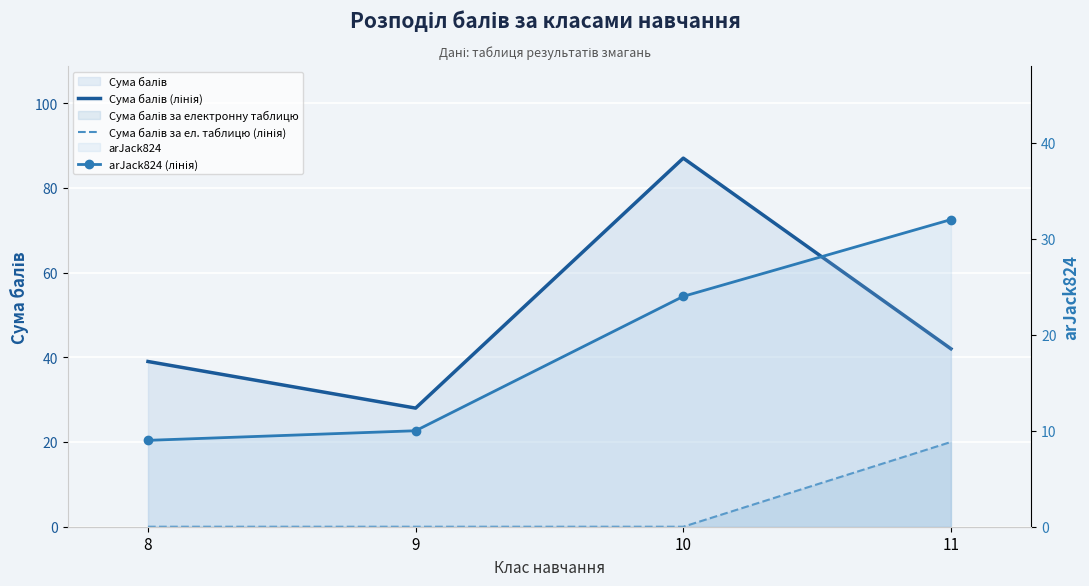

Reading left to right, list all the values displayed in this chart.

Сума балів (лінія): 8=39	9=28	10=87	11=42
Сума балів за ел. таблицю (лінія): 8=0	9=0	10=0	11=20
arJack824 (лінія): 8=9	9=10	10=24	11=32